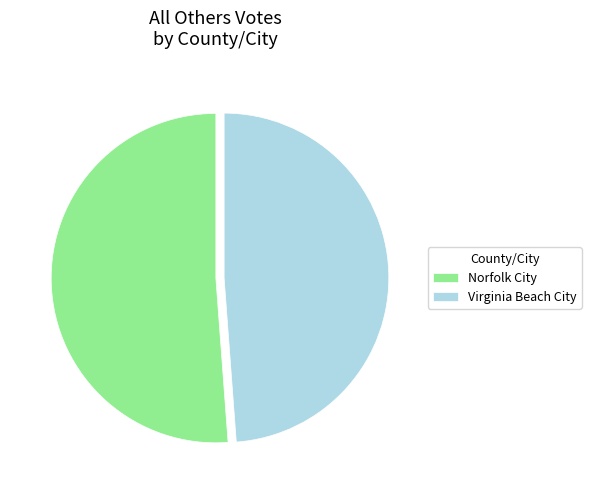

The Virginia Beach City slice represents 60% of the pie. True or false?

False